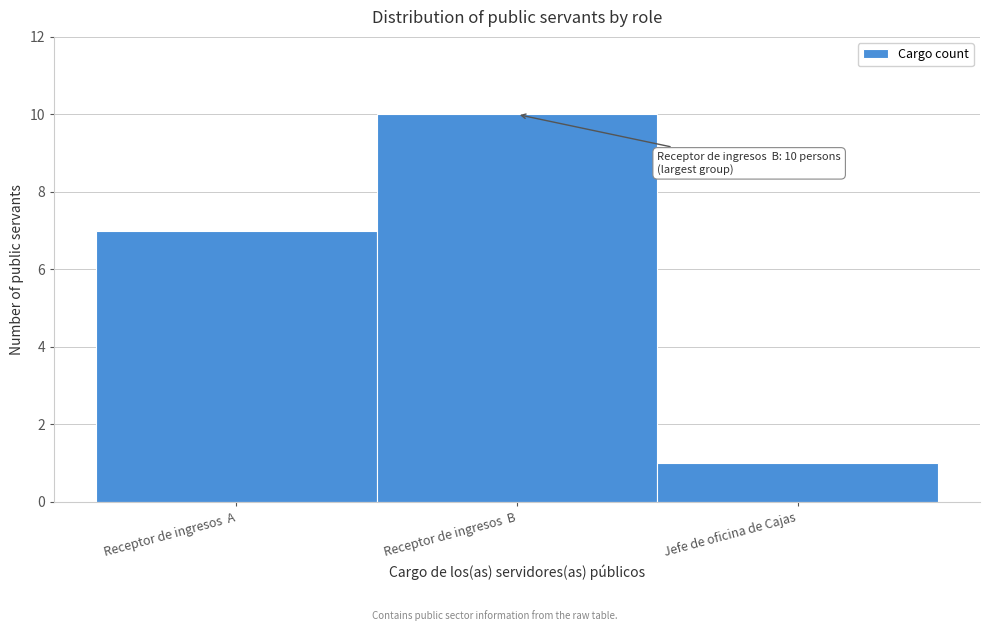

Reading left to right, what are all the values shown in this chart?

7	10	1